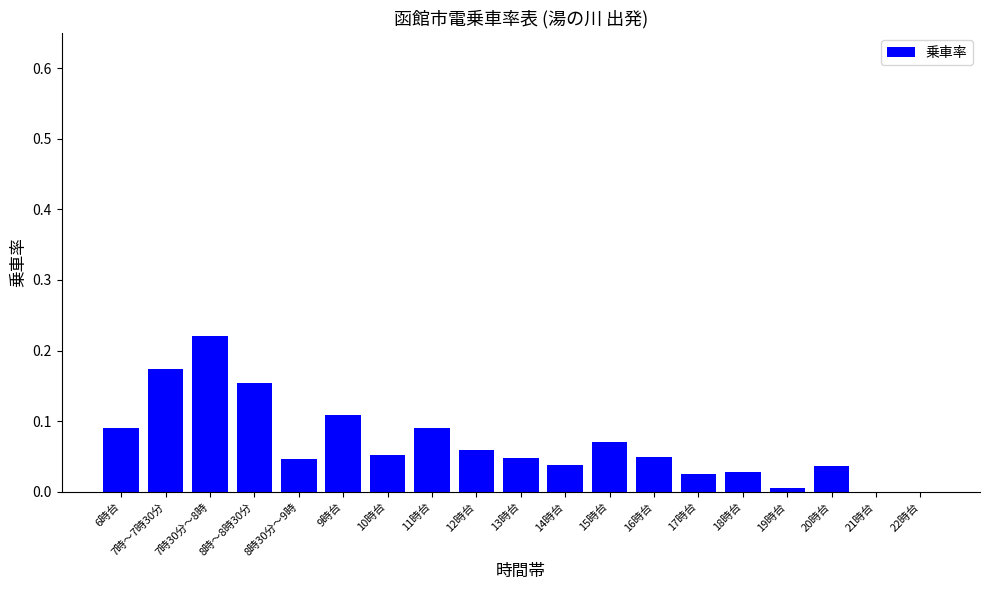

At which category does the chart reach its peak across all series?

7時30分～8時